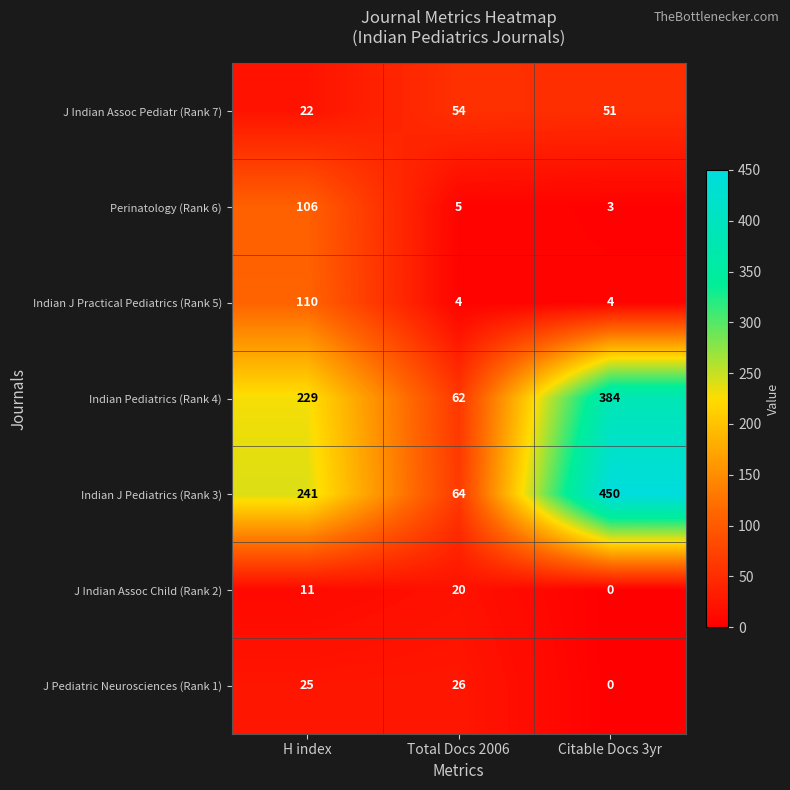

What is the sum of all J Indian Assoc Pediatr (Rank 7) values?

127